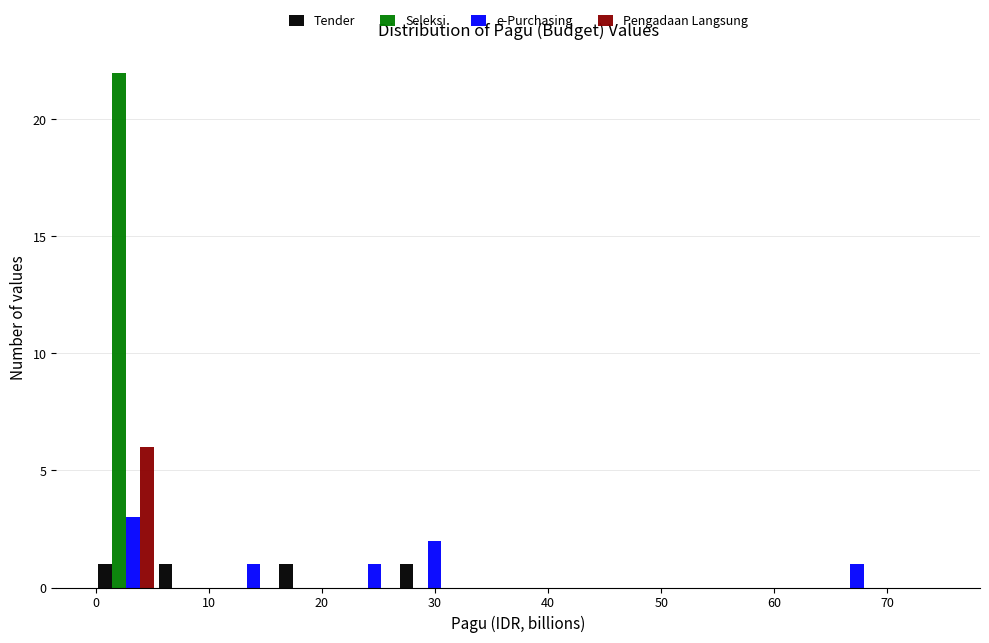

What is the height of the Seleksi bar covering 0 to 5 on the x-axis? Neither the bar edges nor the heights are printed on the chart, so give them approximately, as read against the axes.

22